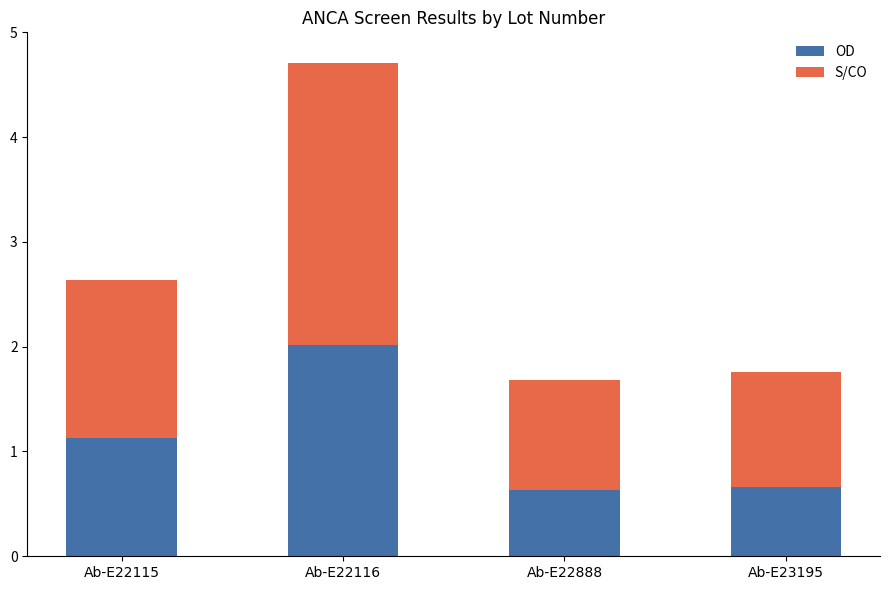

What is the value of the OD bar at the 4th from the left?

0.7